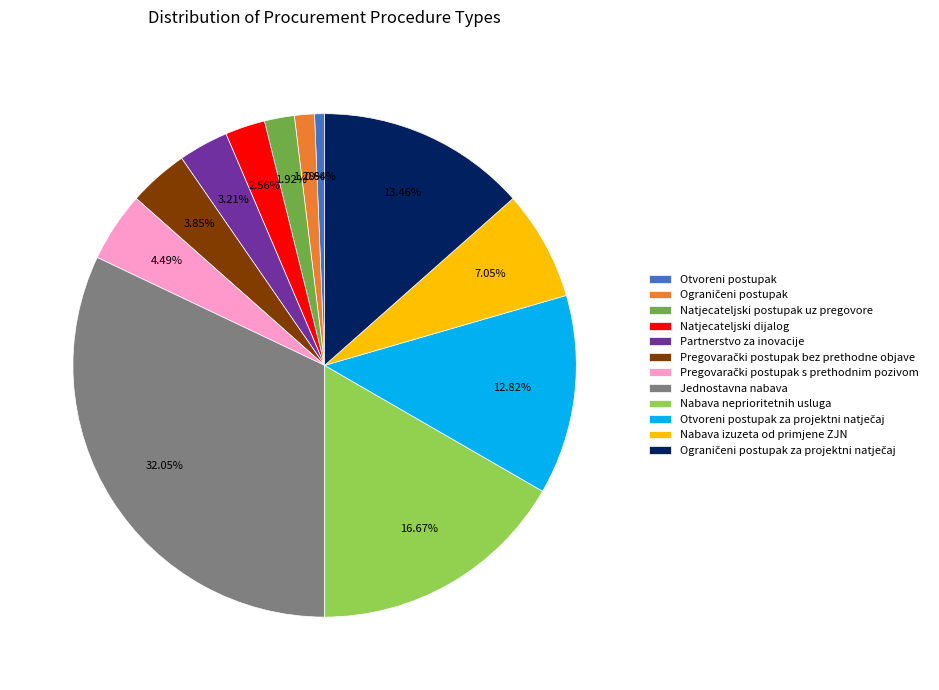

Count the number of slices in the pie.

12